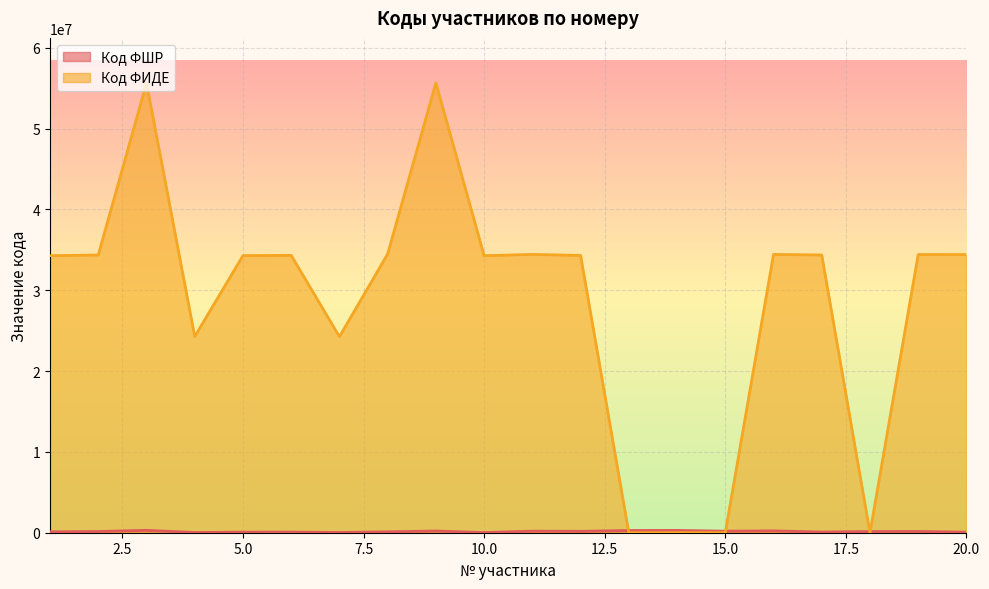

What is the sum of the Код ФШР values at 17 and 7?

111714